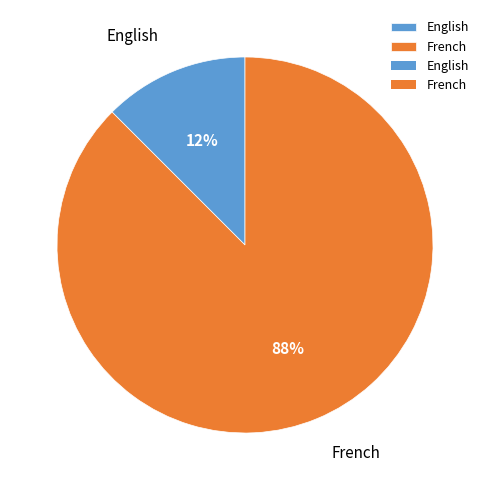

Between English and French, which is larger?

French